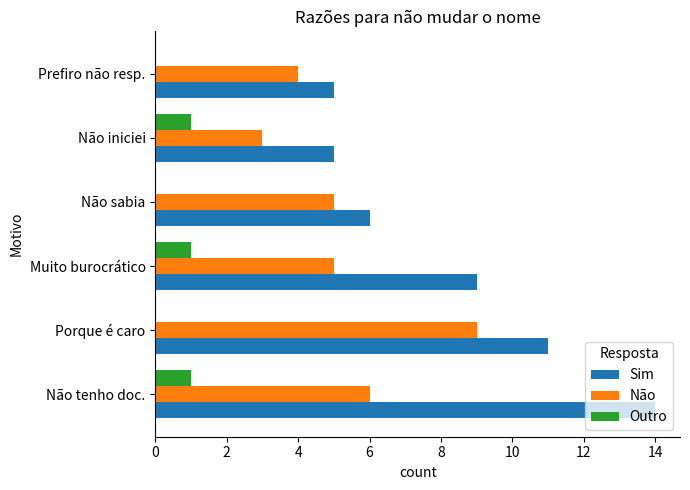

The Outro series shows 1 at Muito burocrático. True or false?

True